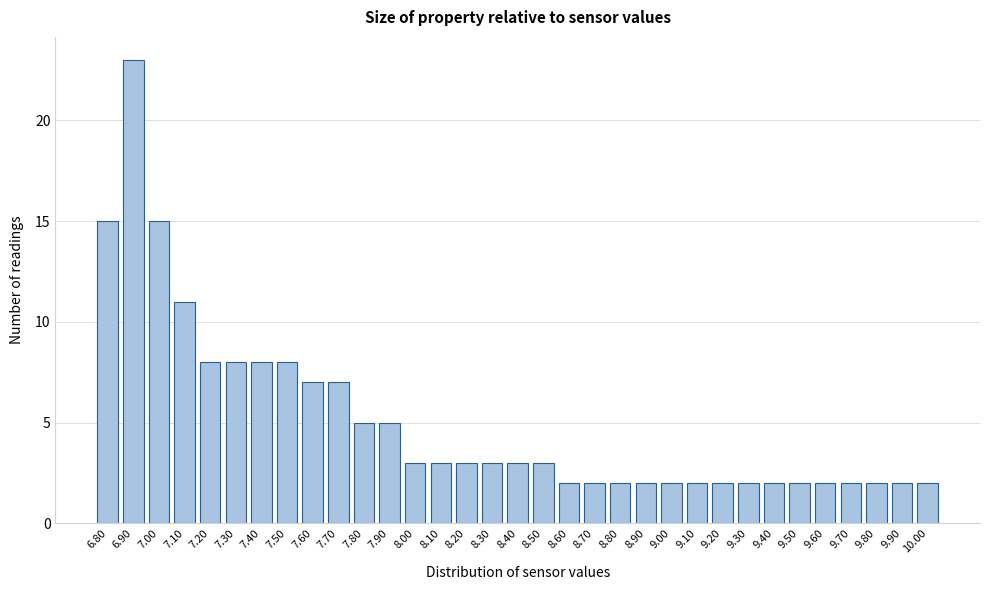

Which range on the x-axis has the tallest bar?

6.85 to 6.95